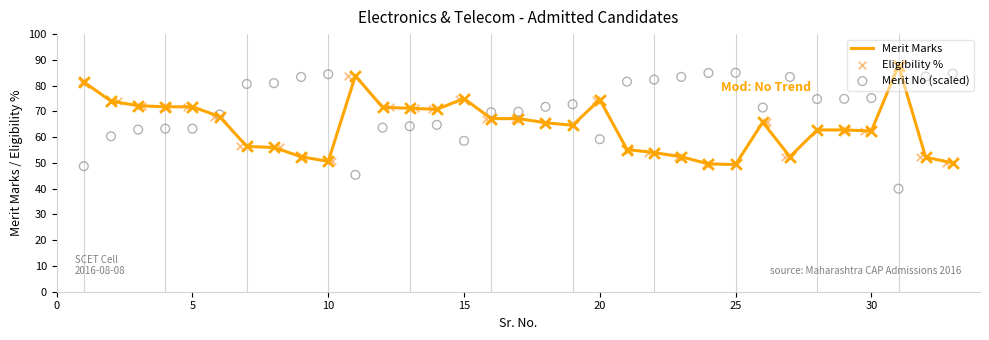

At how many categories does at least one series exceed 79?

15